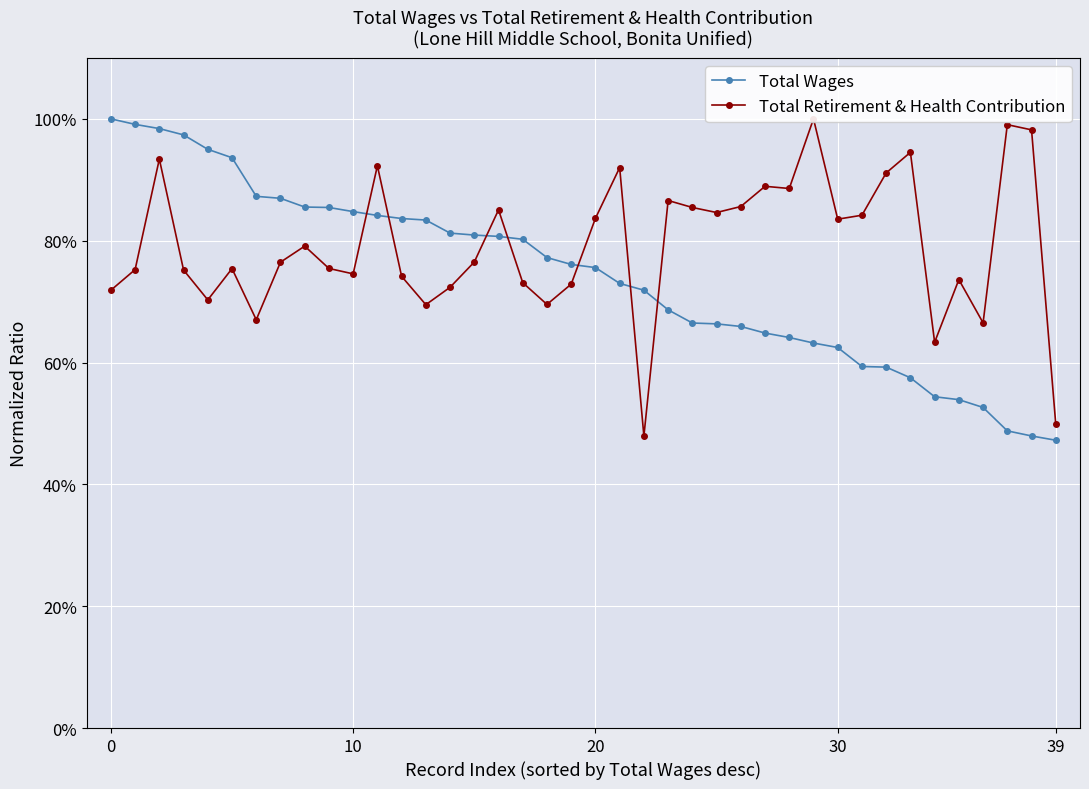

Which series has the largest range (max minus min)?

Total Wages